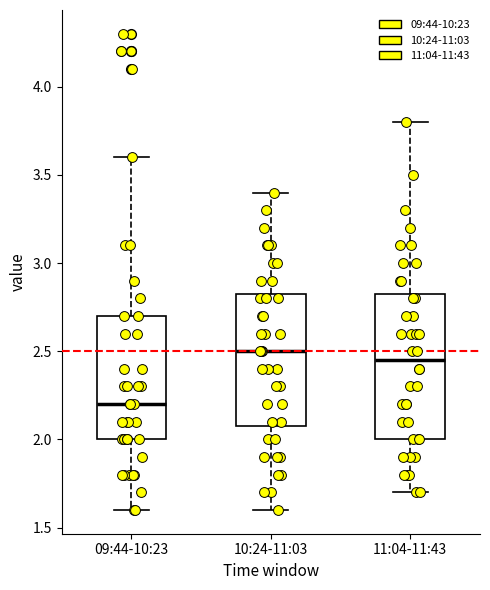

Reading left to right, read every box against the y-axis: the position of its median line, the range the box covers, and the ends of its whiskers. The values are not printed on the chart, so give them approximately, as read against the axis.

09:44-10:23: median 2.20, box 2.00 to 2.70, whiskers 1.60 to 3.60
10:24-11:03: median 2.50, box 2.10 to 2.85, whiskers 1.60 to 3.40
11:04-11:43: median 2.45, box 2.00 to 2.85, whiskers 1.70 to 3.80